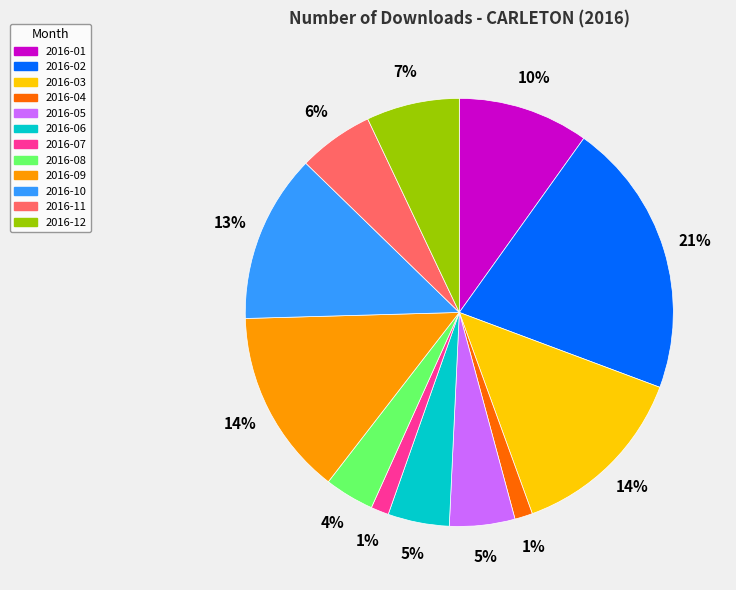

Between 2016-01 and 2016-04, which is larger?

2016-01